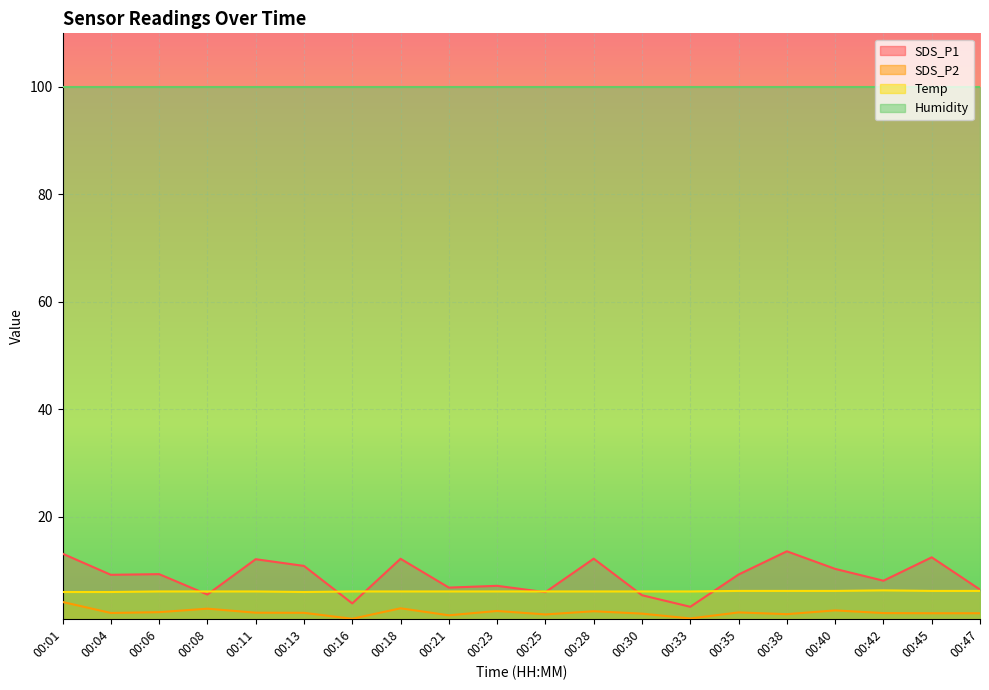

Which series has the widest spread of values?

SDS_P1